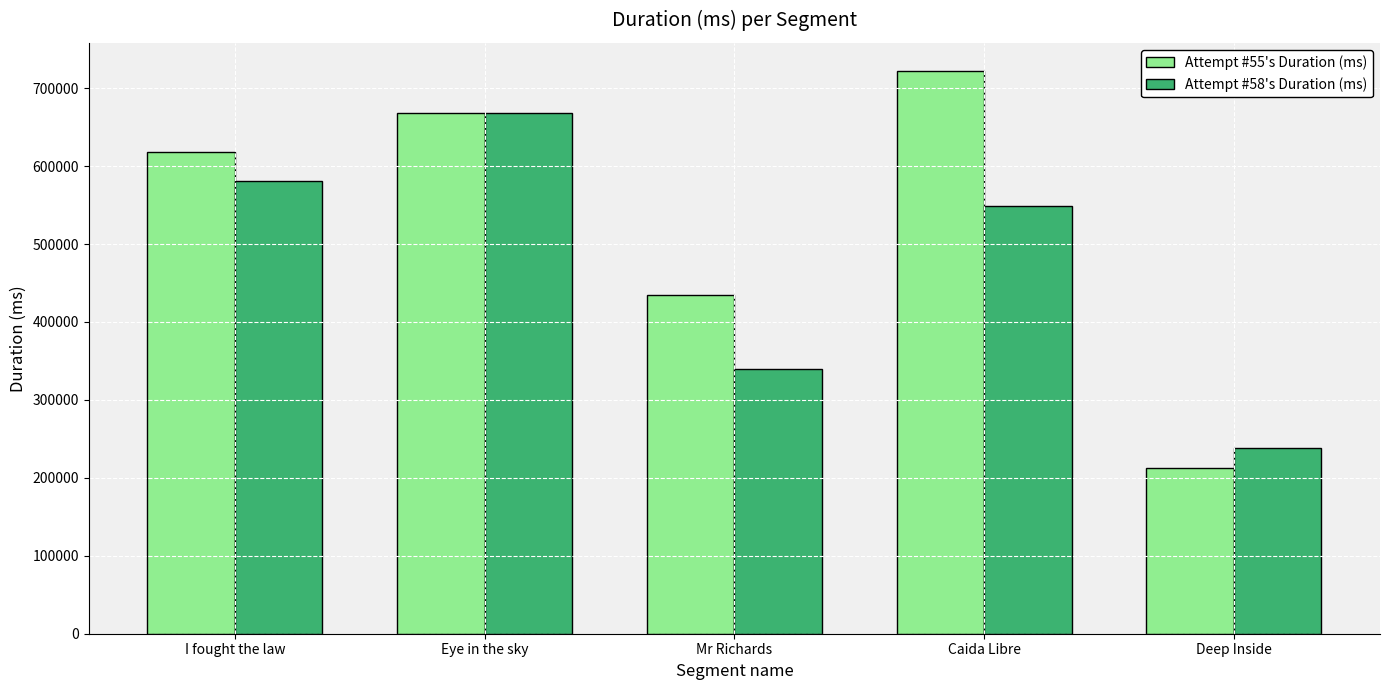

At which label is Attempt #55's Duration (ms) closest to 467472?

Mr Richards